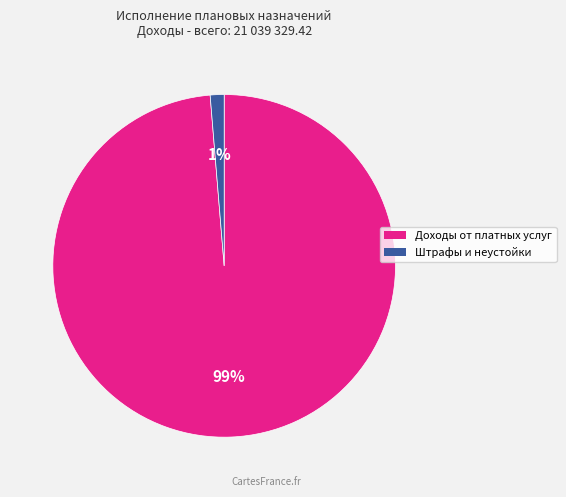

To the nearest percent, what is the average slice percentage?

50%